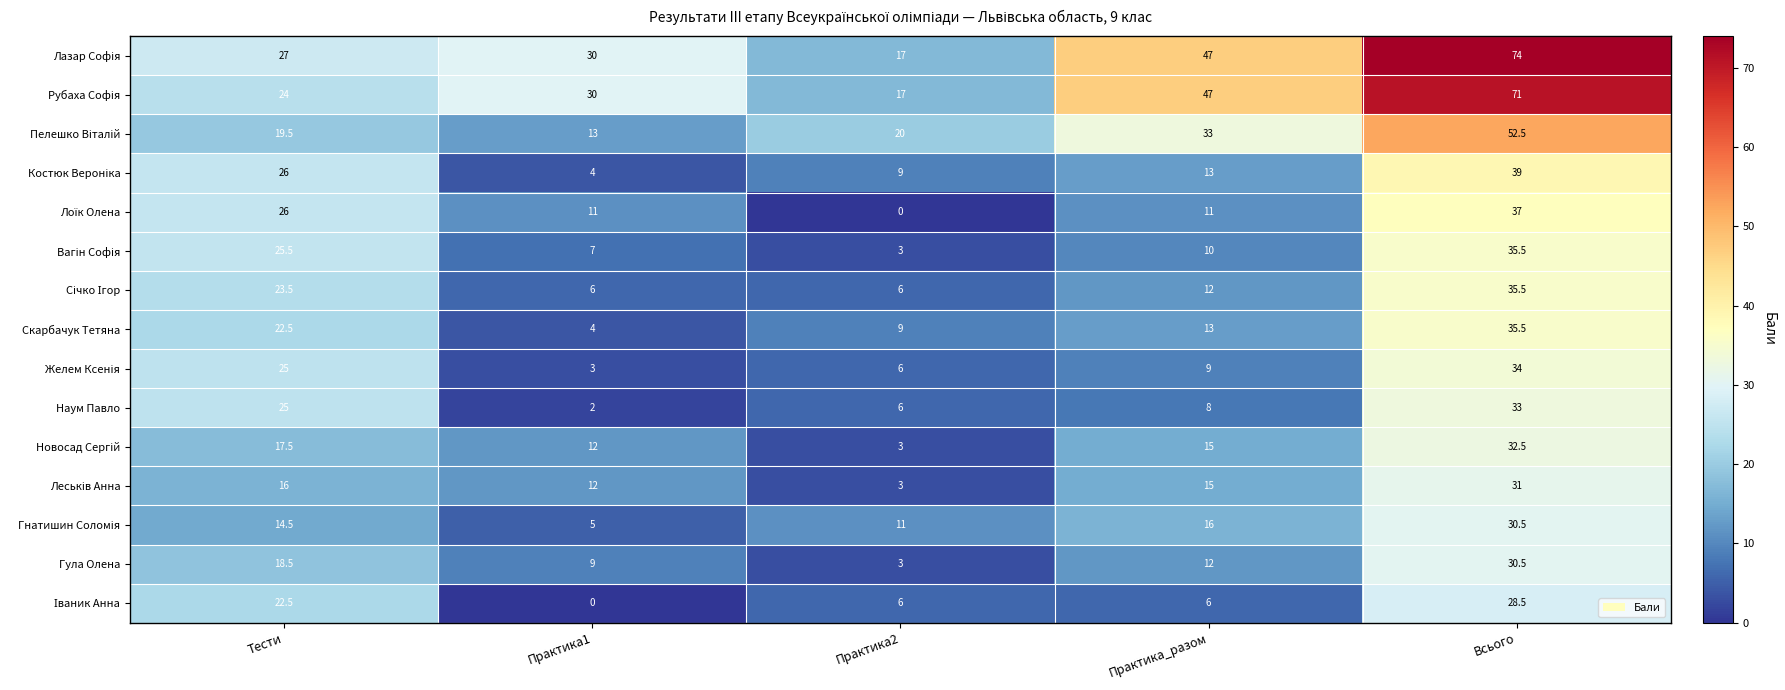

What is the difference between the highest and lowest values at Практика_разом?

41.0